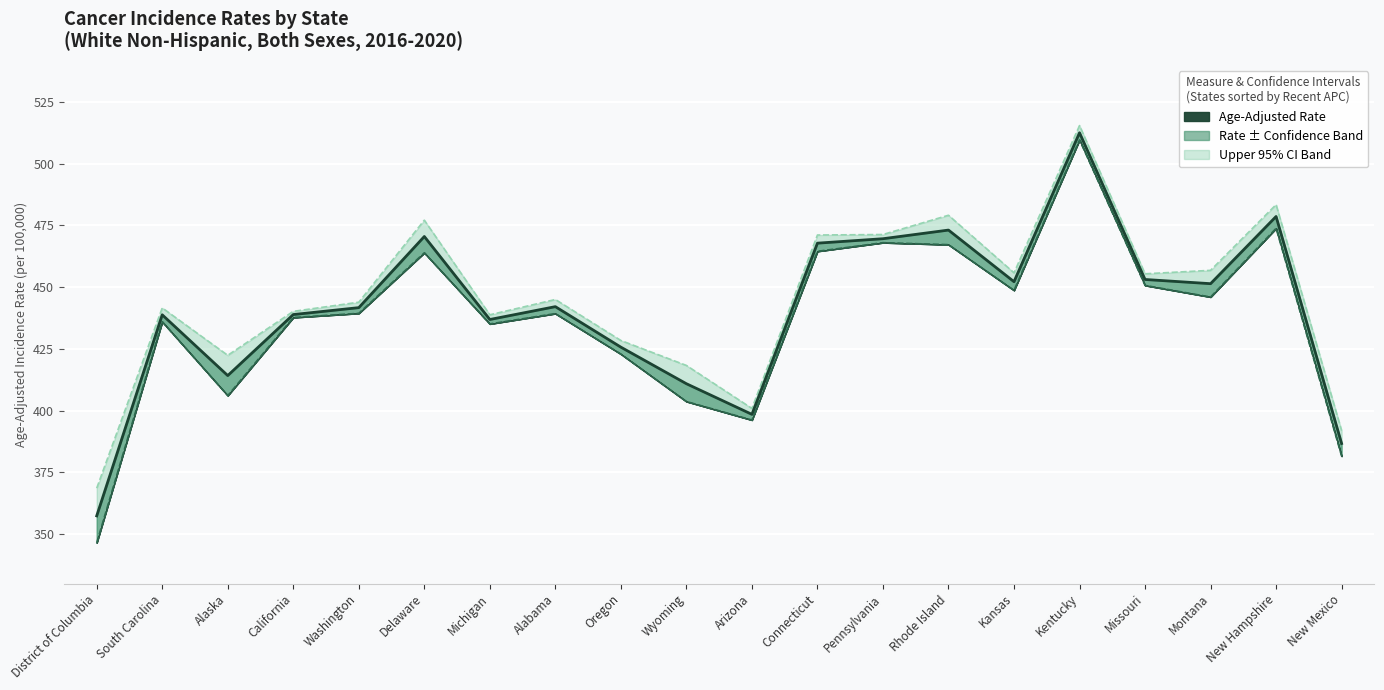

Which series has the widest spread of values?

Lower 95% CI